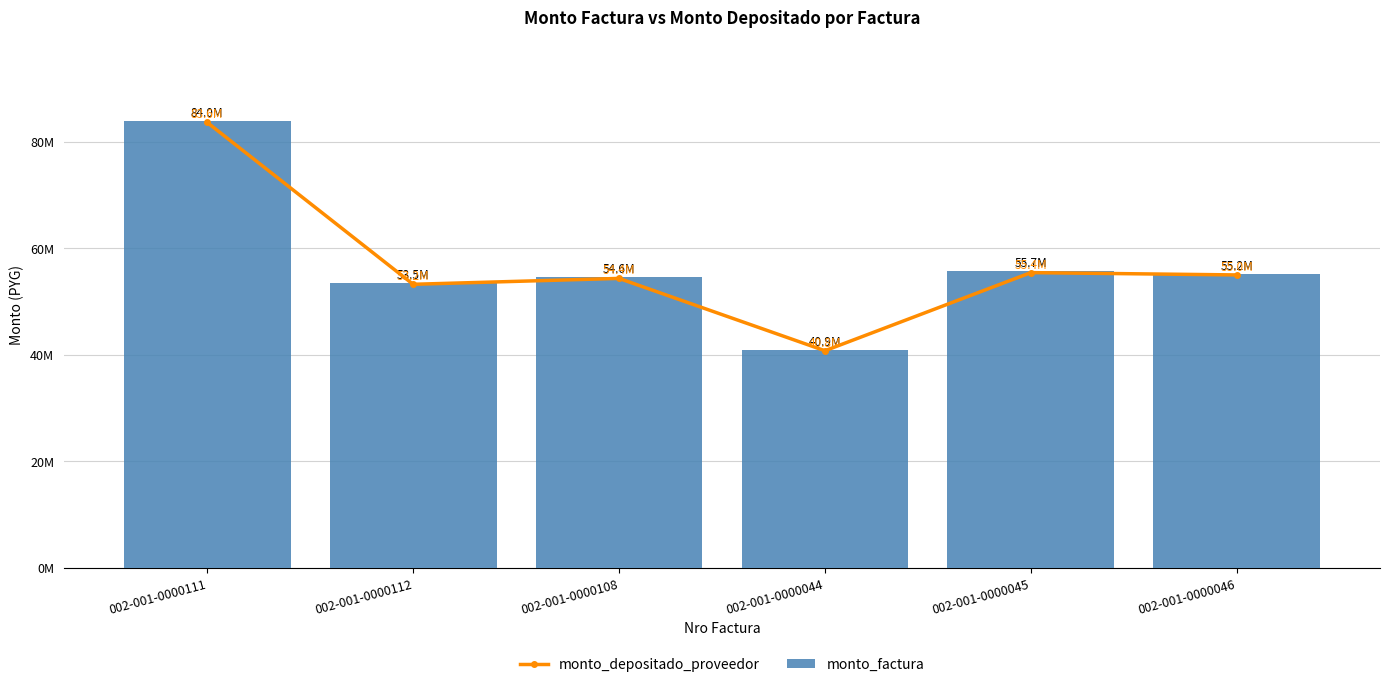

What is the greatest value displayed?

83981000